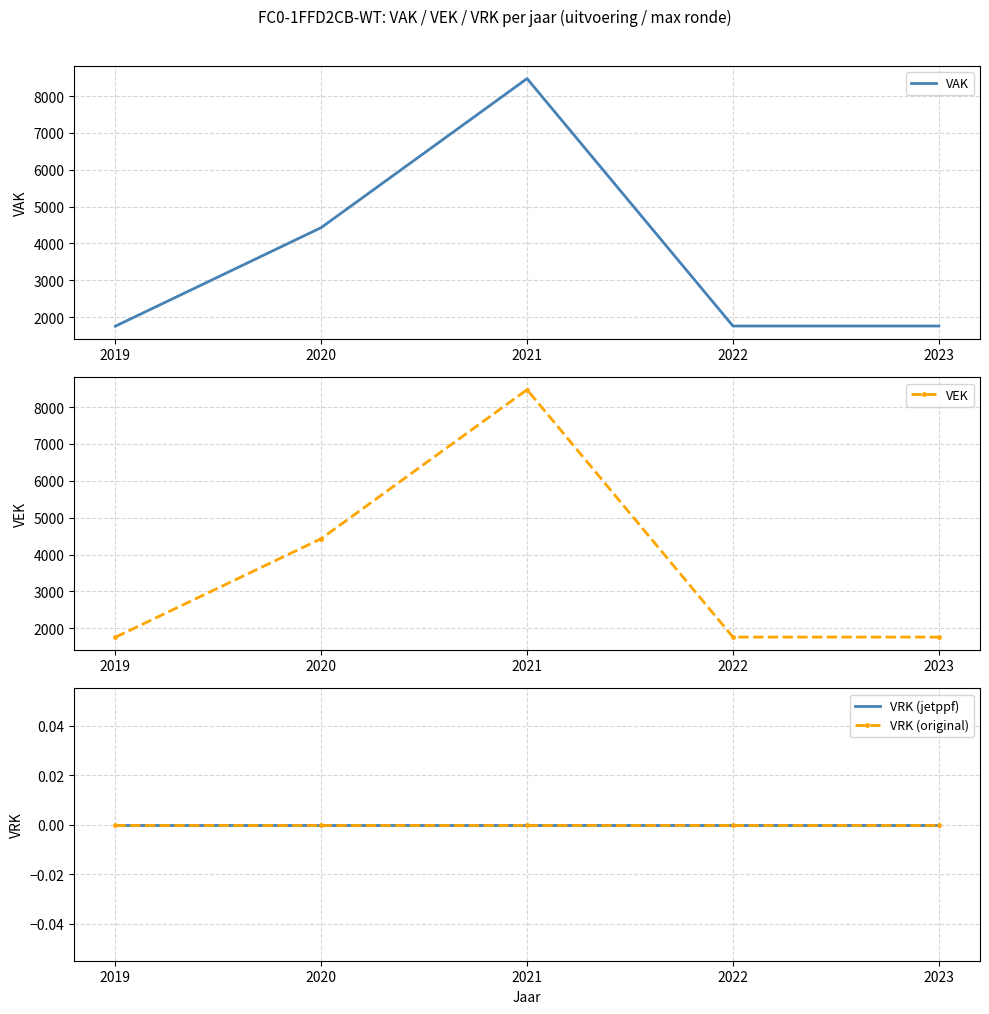

Reading left to right, transcribe all the data shown in this chart.

VAK: 2019=1756	2020=4431	2021=8474	2022=1761	2023=1761
VEK: 2019=1756	2020=4431	2021=8474	2022=1761	2023=1761
VRK (jetppf): 2019=0	2020=0	2021=0	2022=0	2023=0
VRK (original): 2019=0	2020=0	2021=0	2022=0	2023=0